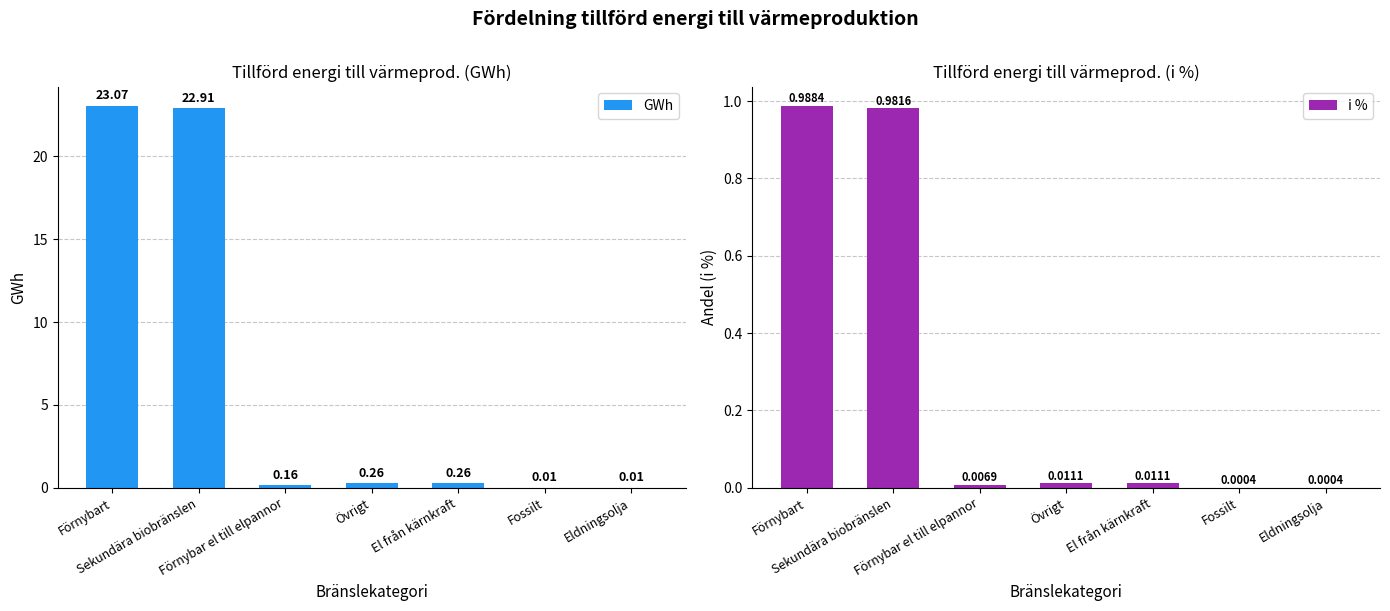

Between Förnybart and Sekundära biobränslen, which series saw the biggest shift?

GWh